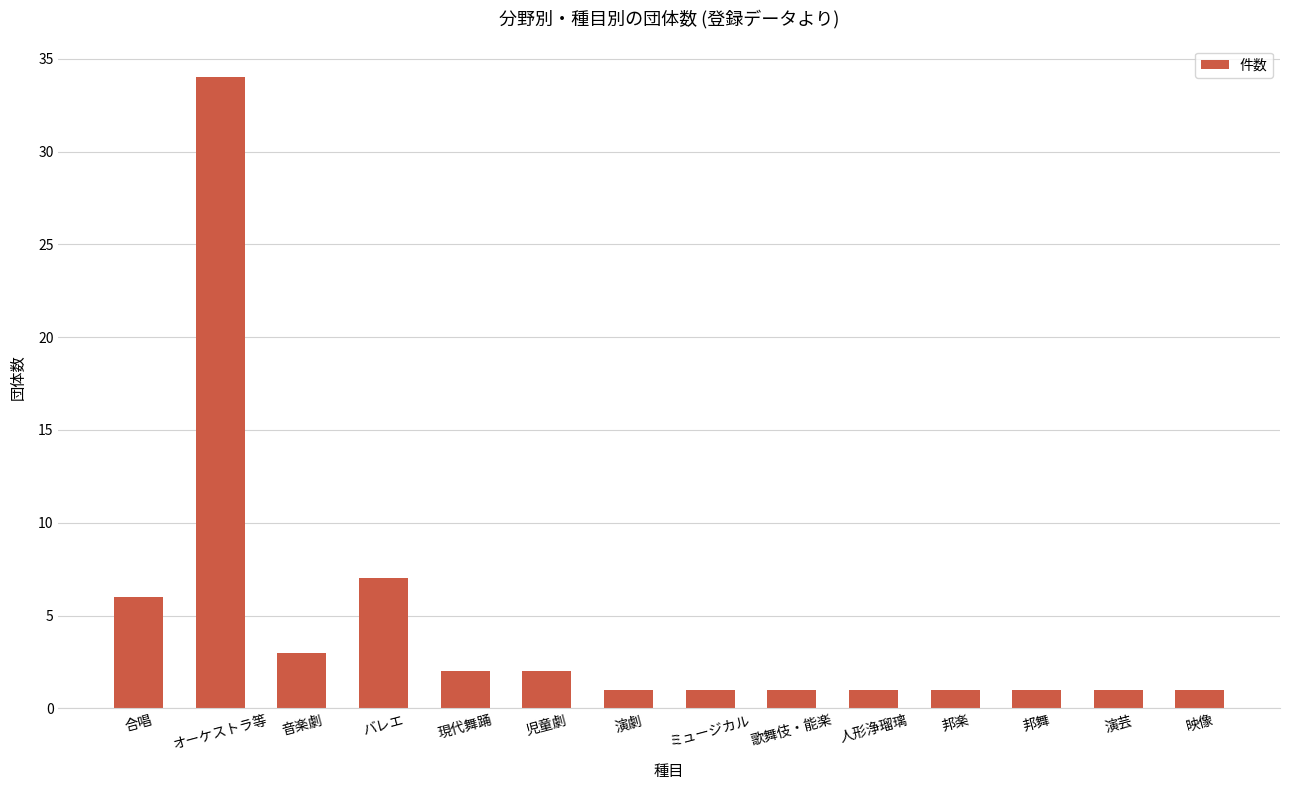

Reading right to left, transcribe all the data shown in this chart.

映像=1	演芸=1	邦舞=1	邦楽=1	人形浄瑠璃=1	歌舞伎・能楽=1	ミュージカル=1	演劇=1	児童劇=2	現代舞踊=2	バレエ=7	音楽劇=3	オーケストラ等=34	合唱=6